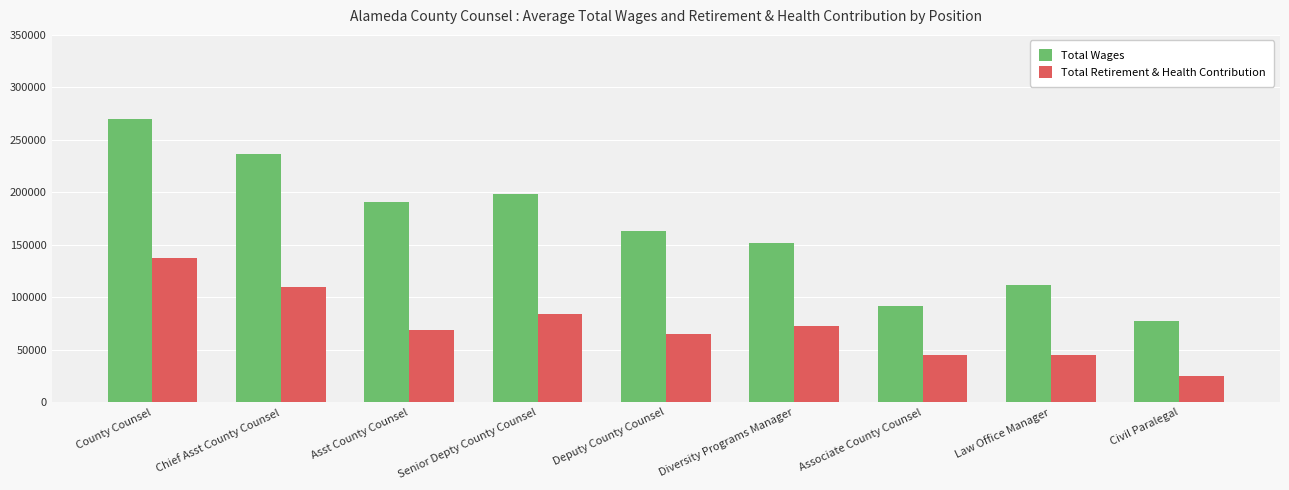

How many groups of bars are there?

9